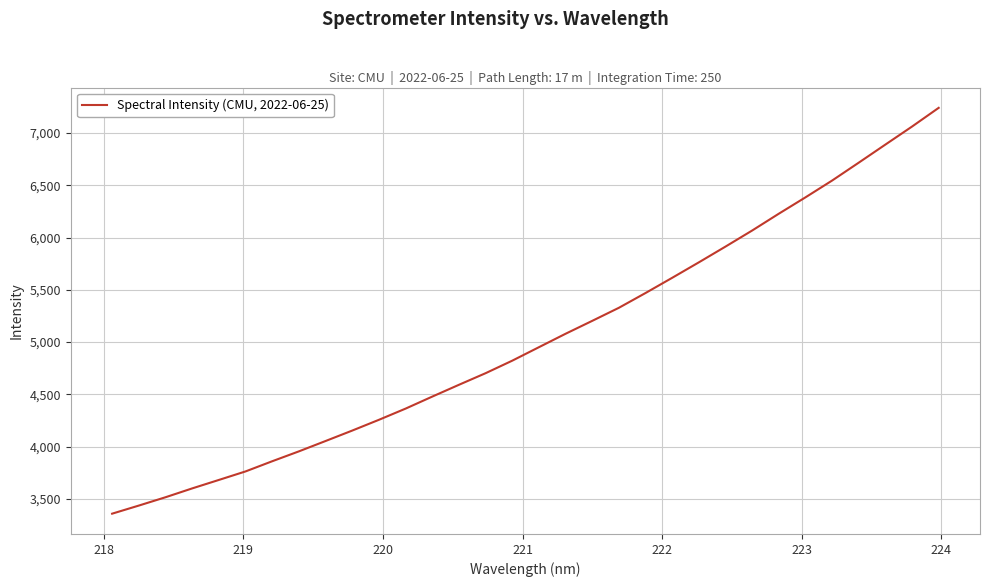

What is the greatest value displayed?

7241.2